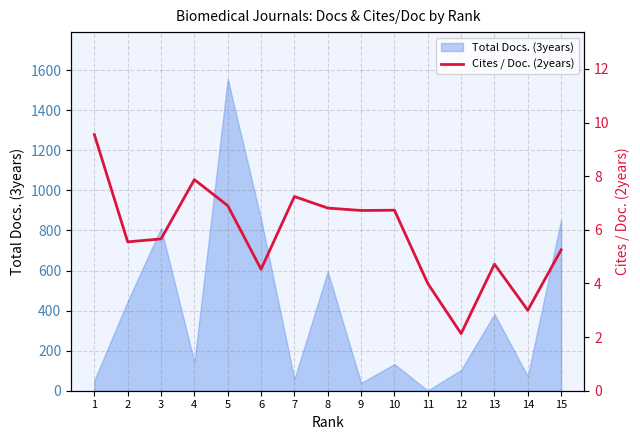

Reading right to left, transcribe all the data shown in this chart.

5.2	3.0	4.7	2.1	4.0	6.7	6.7	6.8	7.2	4.5	6.9	7.9	5.7	5.5	9.6